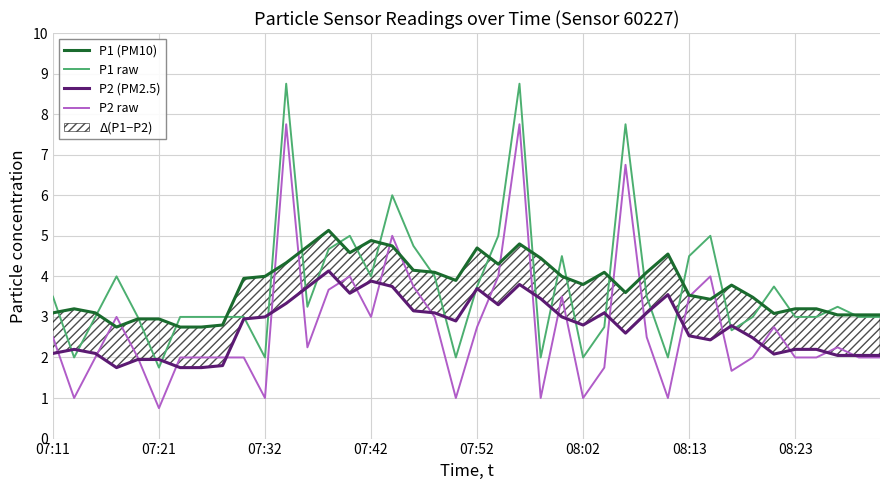

What is the maximum value for P2 raw?

7.8